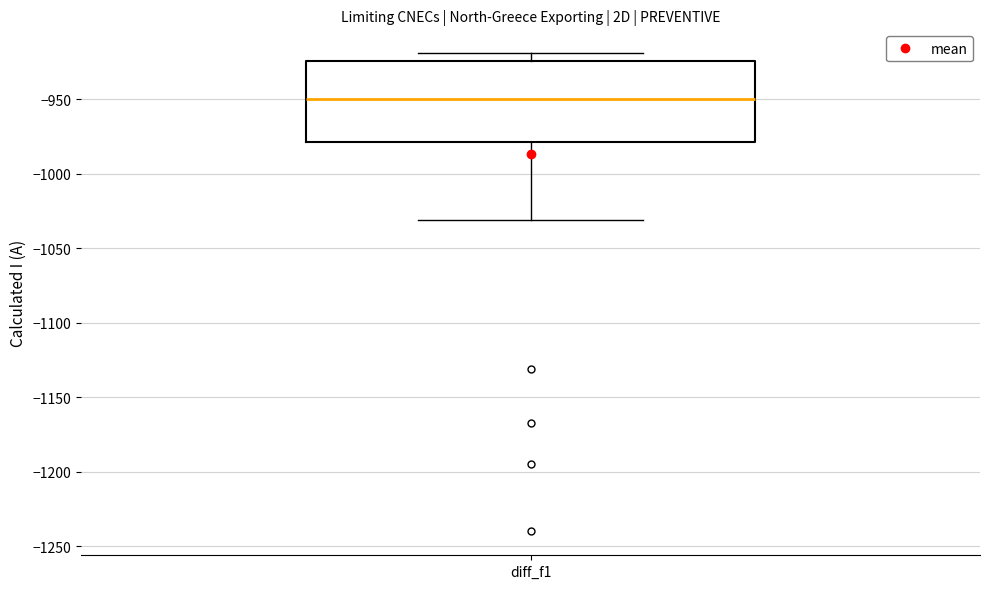

Transcribe this box plot: give where the median line is, the range the box spans, and where the two whiskers end, as read against the y-axis. The values are not printed on the chart, so give them approximately, as read against the axis.

median -950, box -980 to -925, whiskers -1030 to -920